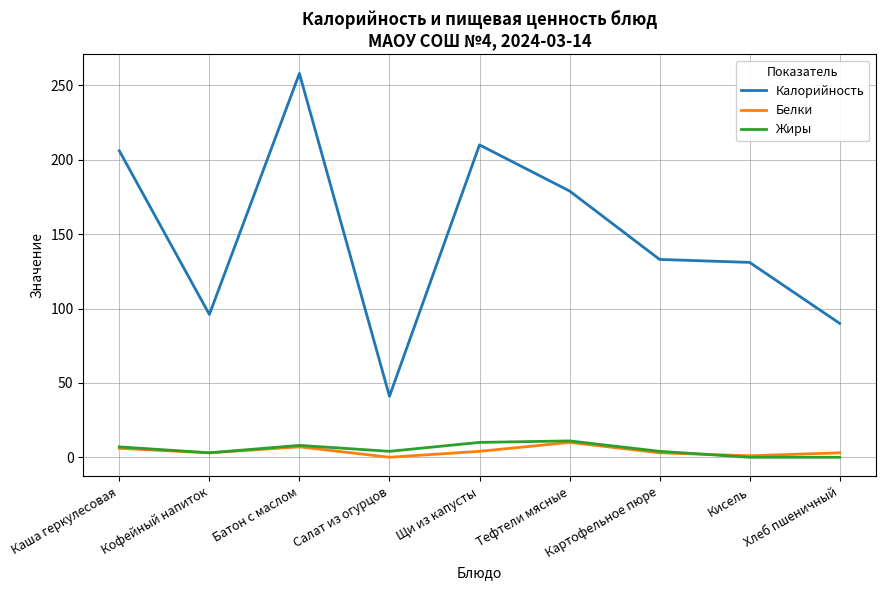

Between Салат из огурцов and Кисель, which series saw the biggest shift?

Калорийность